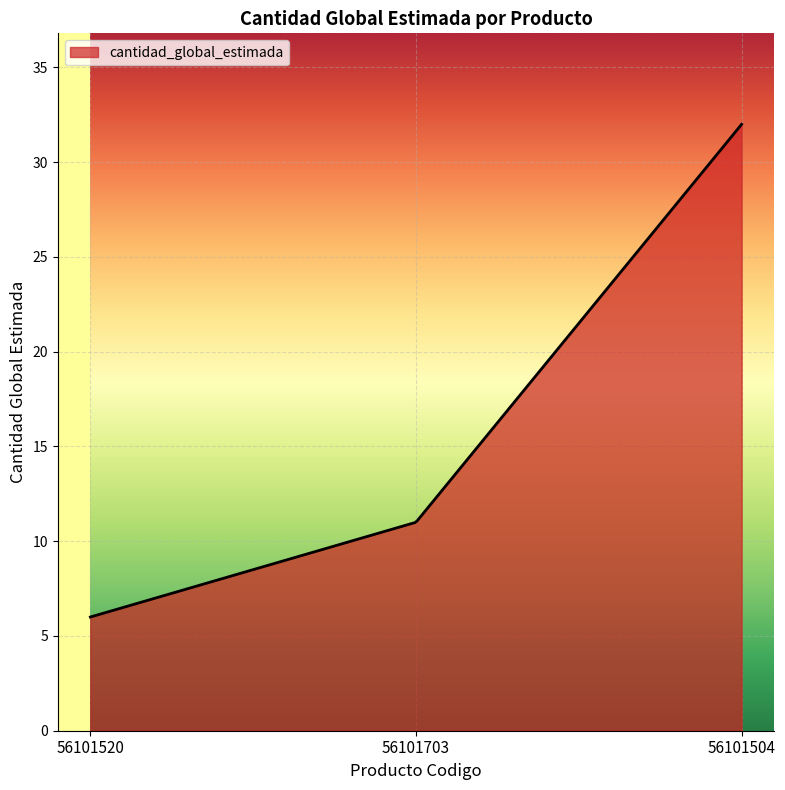

What is the minimum value shown in the chart?

6.0